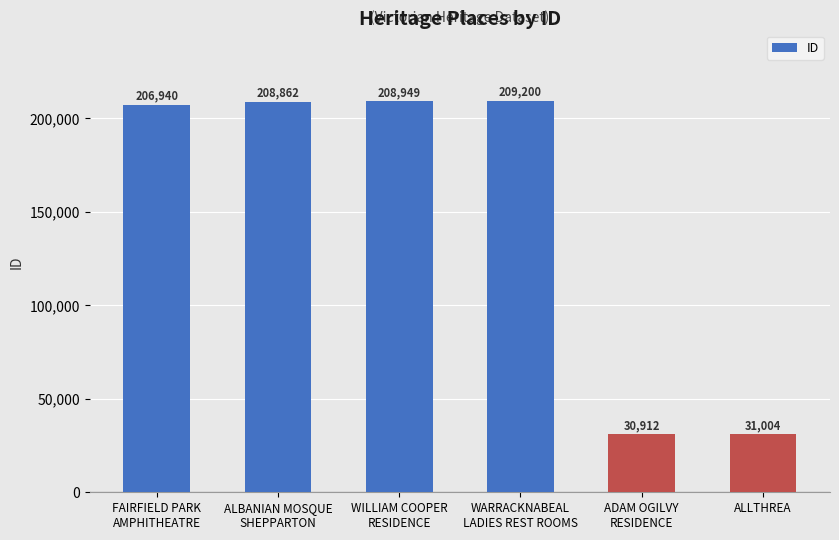

Reading left to right, transcribe all the data shown in this chart.

206940	208862	208949	209200	30912	31004